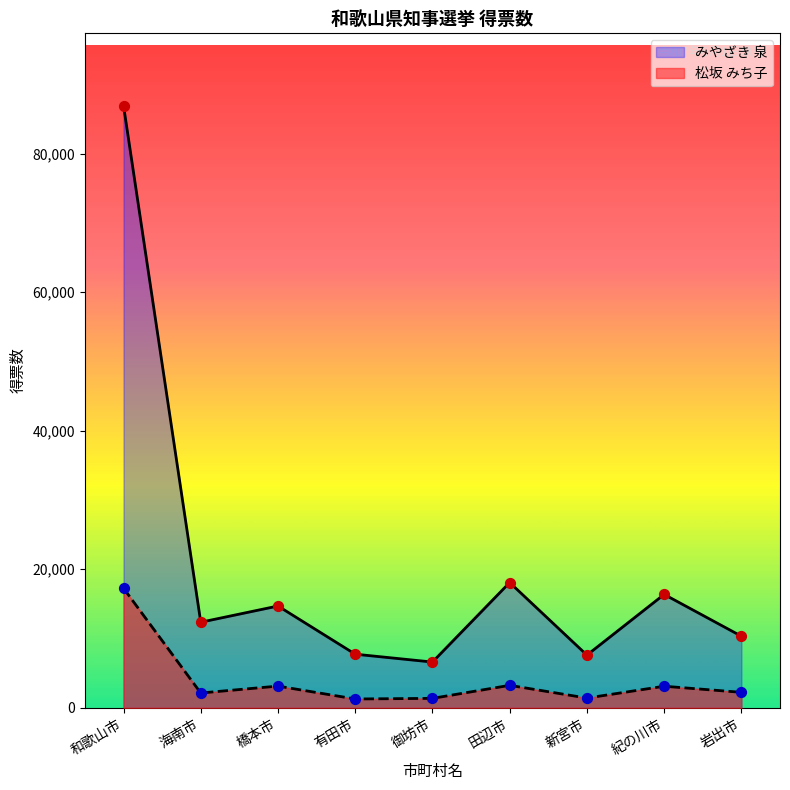

Which series reaches the minimum Y coordinate?

松坂 みち子